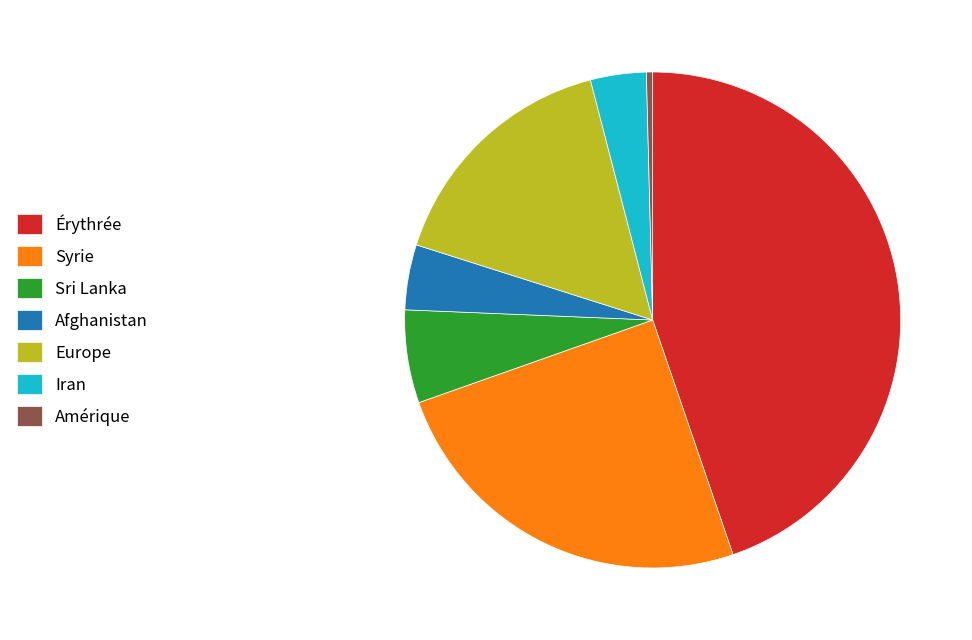

Do Amérique and Iran together represent more than half of the pie?

No